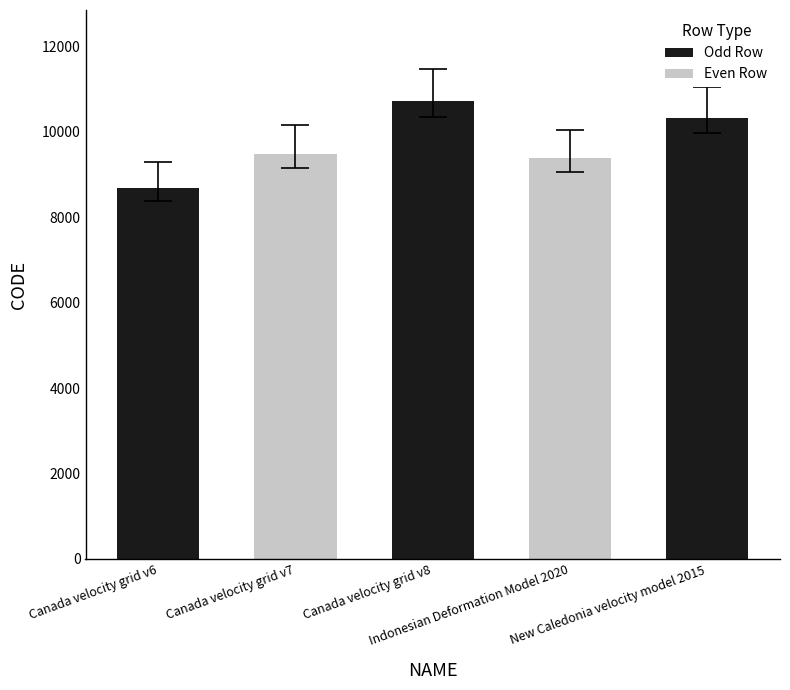

How many bars are there in total?

5